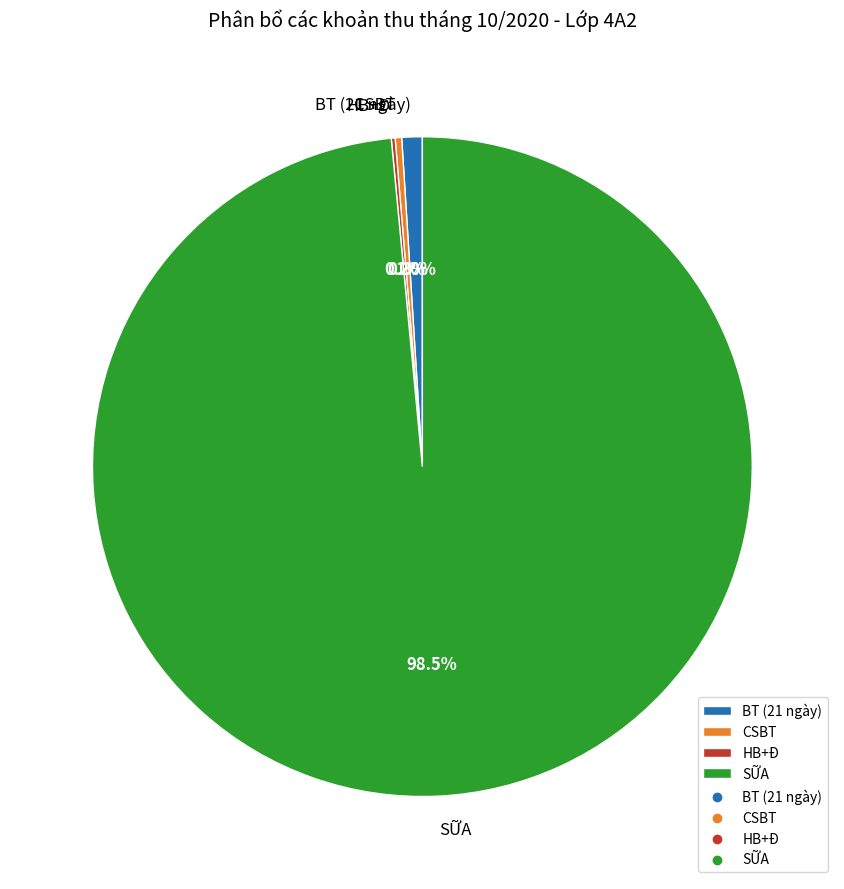

Which slice is the largest?

SỮA